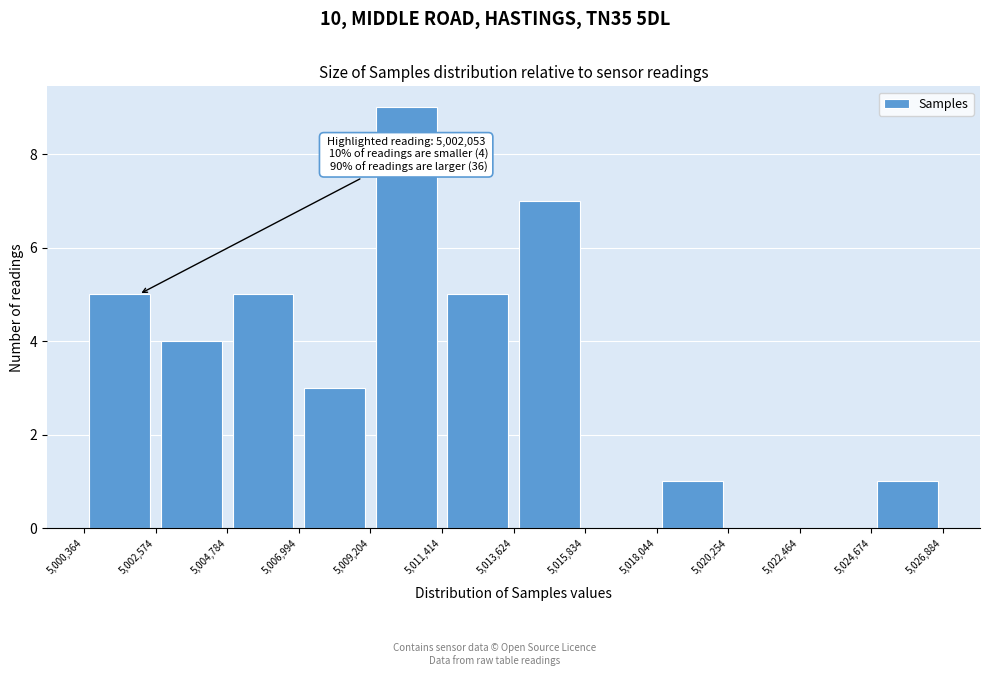

Which range on the x-axis has the tallest bar?

5,009,204 to 5,011,414